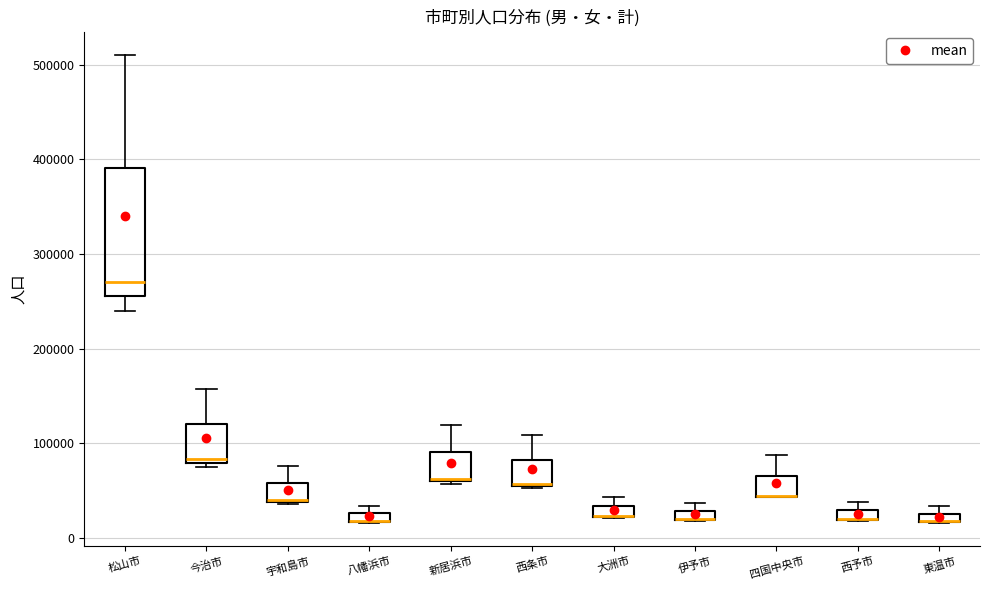

Which box is the tallest, from its lower edge to its upper edge?

松山市